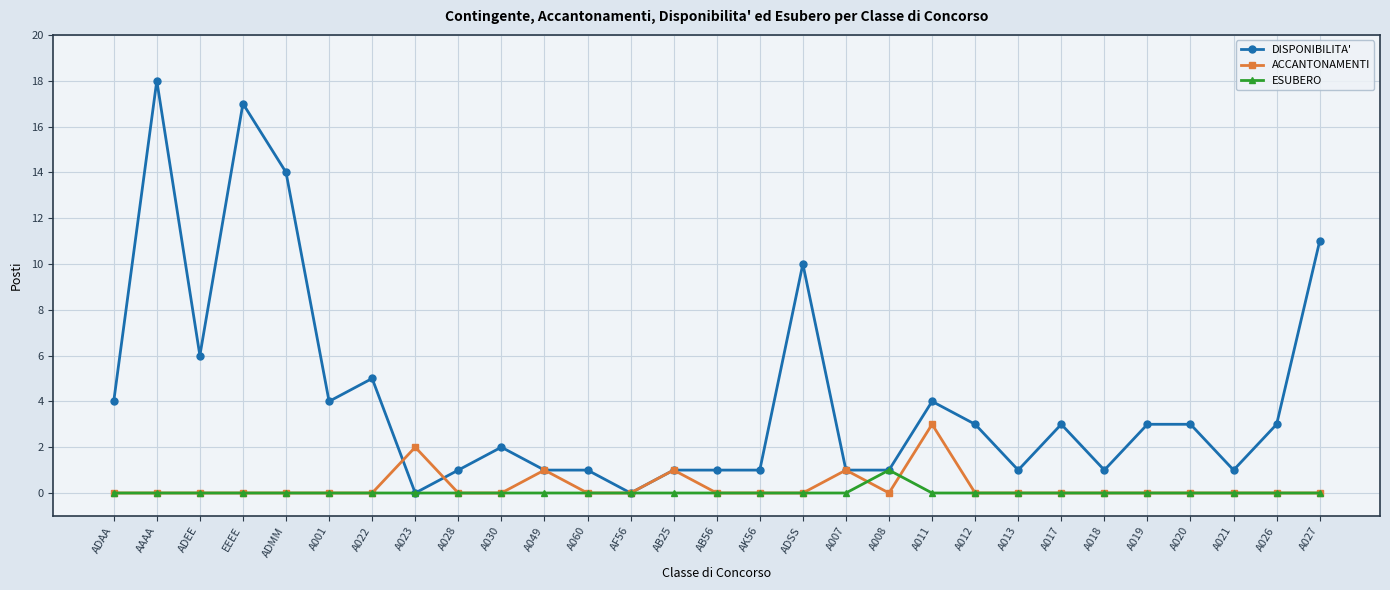

True or false: ESUBERO has a value of 1 at A017.

False